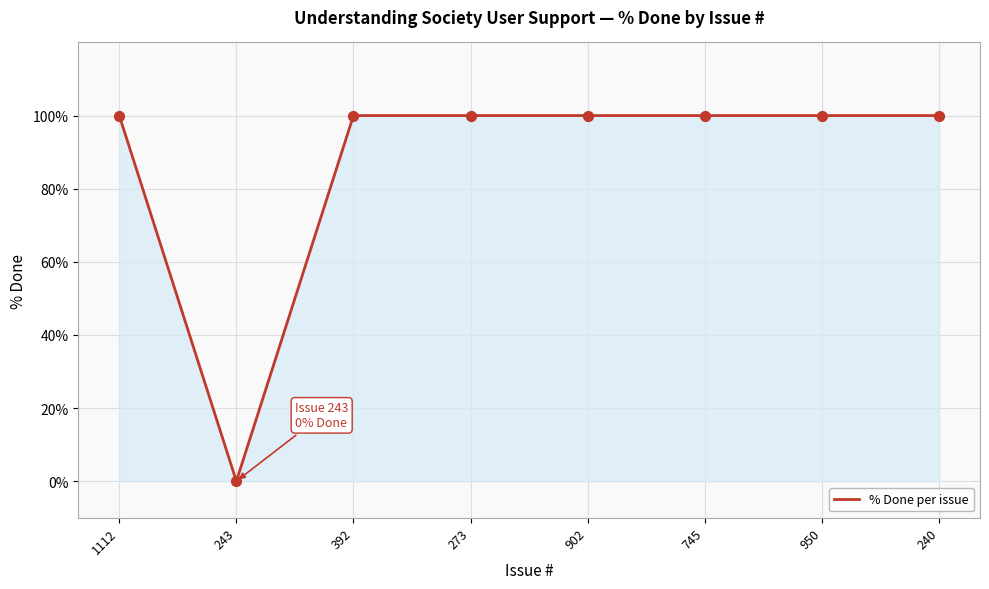

What is the ratio of the value at 392 to the value at 240?

1.0